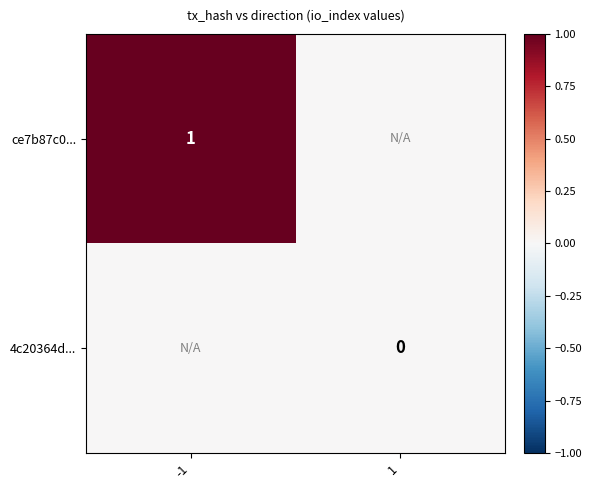

The ce7b87c0... series shows 1 at -1. True or false?

True